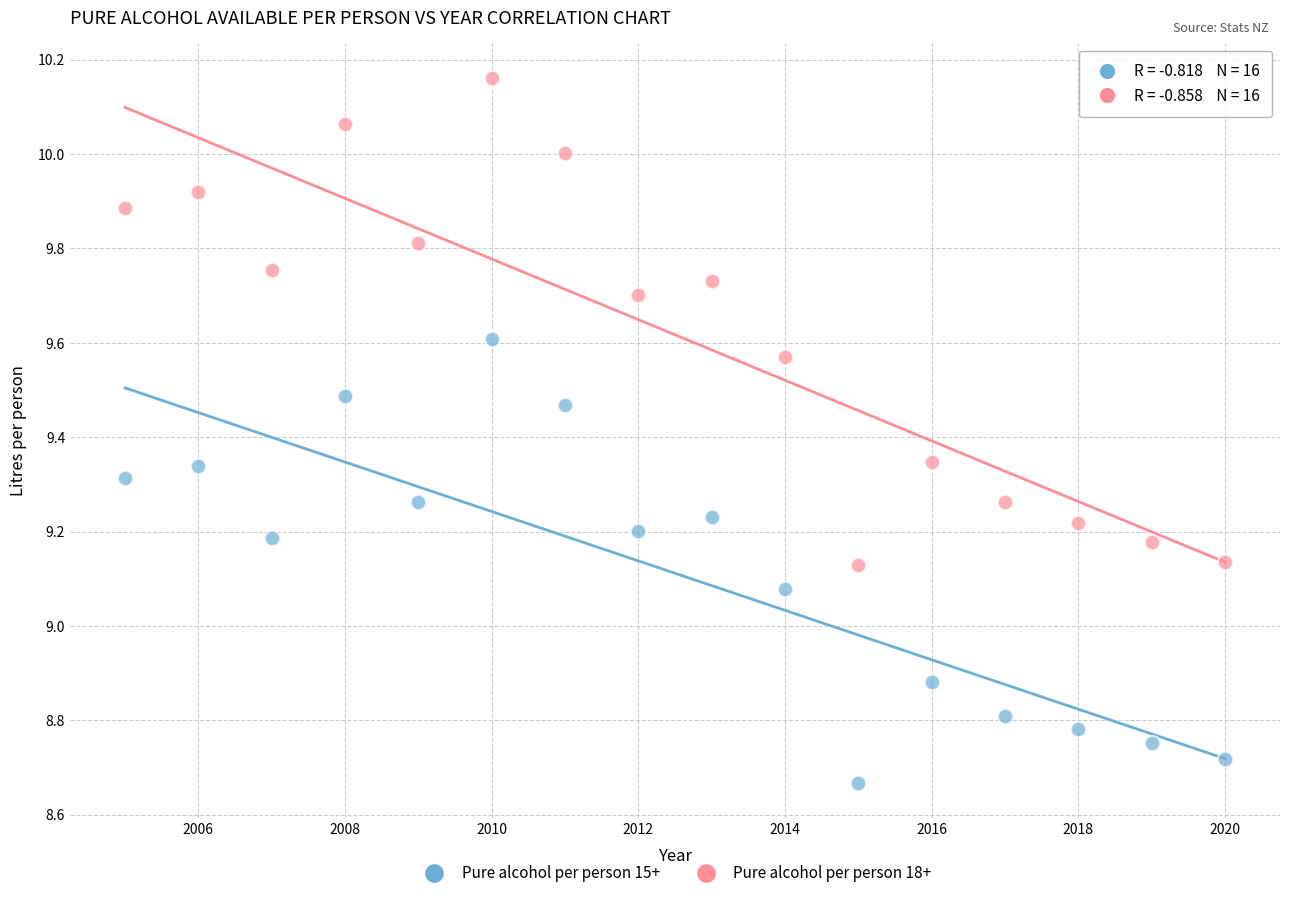

What are all the series names shown in the legend?

Pure alcohol per person 15+, Pure alcohol per person 18+